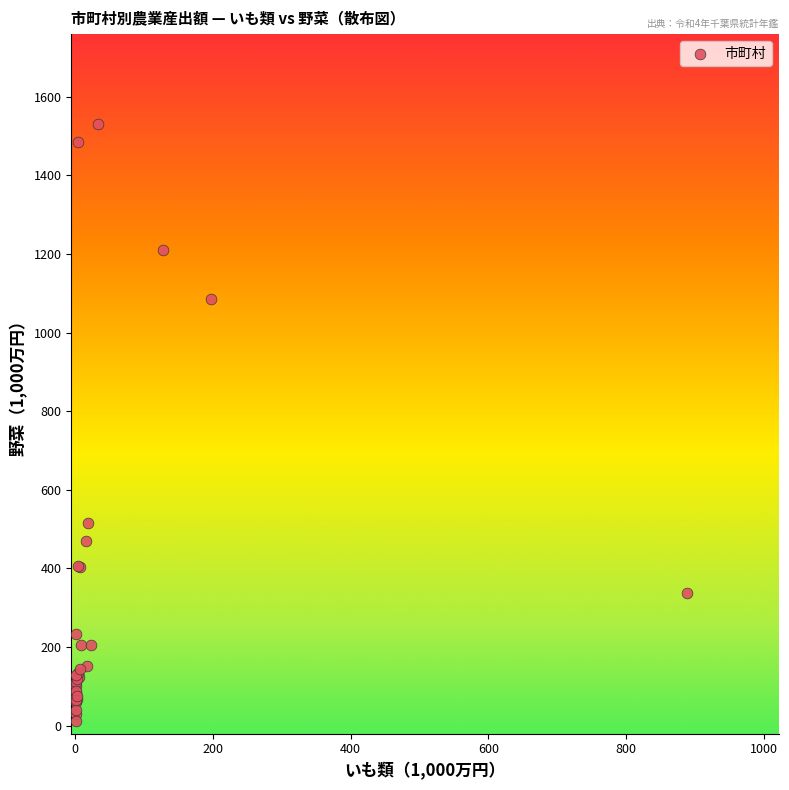

What Y value in the scatter plot is closest to 771?

516